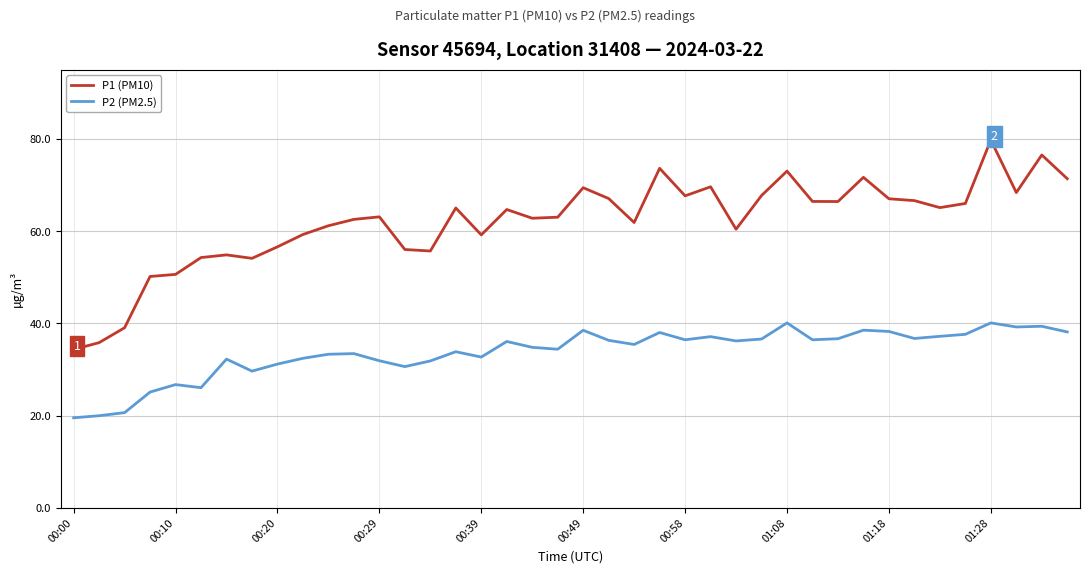

What is the minimum value for P2 (PM2.5)?

19.6